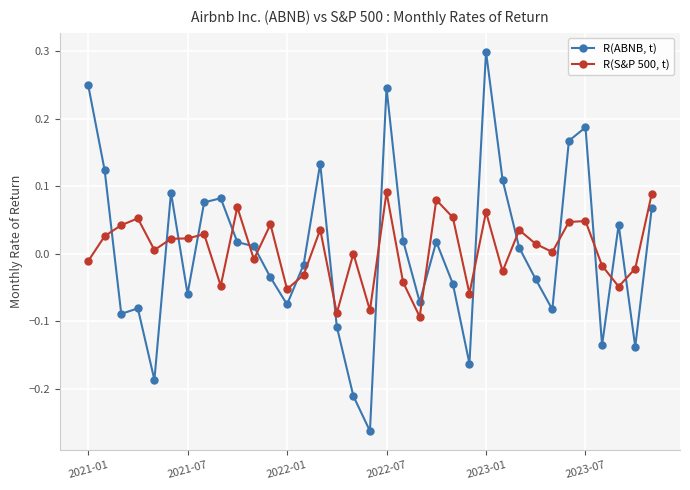

How many data points in R(ABNB, t) are less than 0?

17